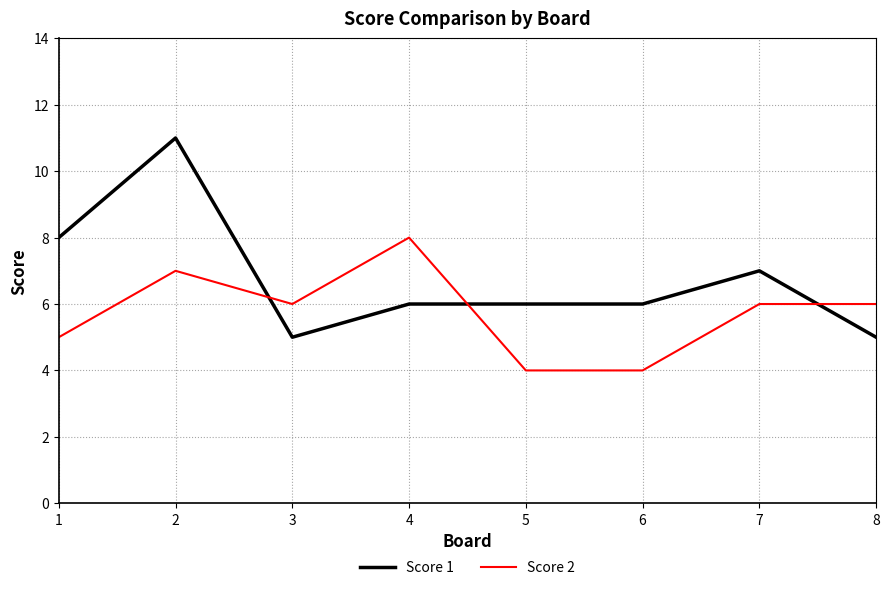

Does the chart have visible grid lines?

Yes